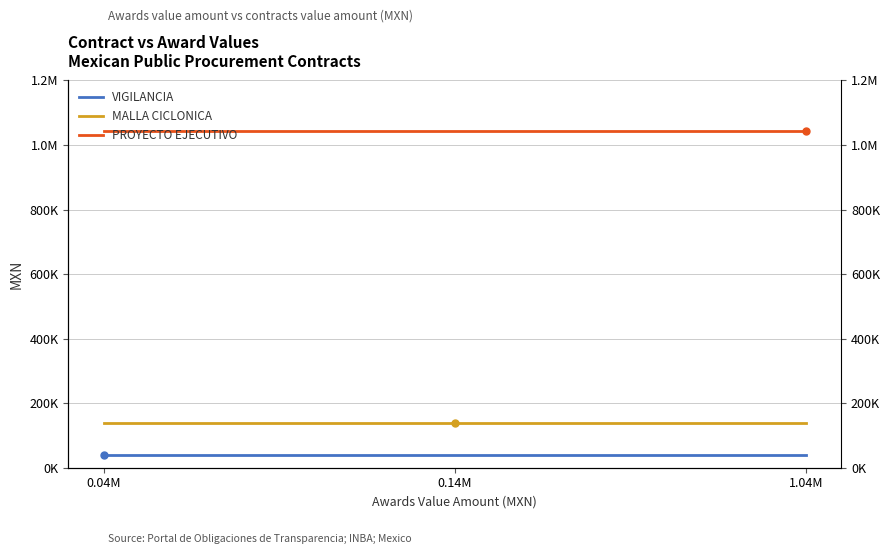

At how many categories does at least one series exceed 286893?

3